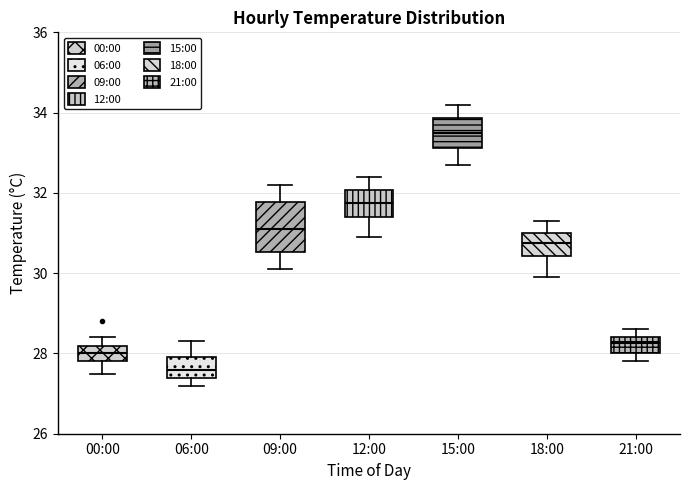

Which box is the tallest, from its lower edge to its upper edge?

09:00